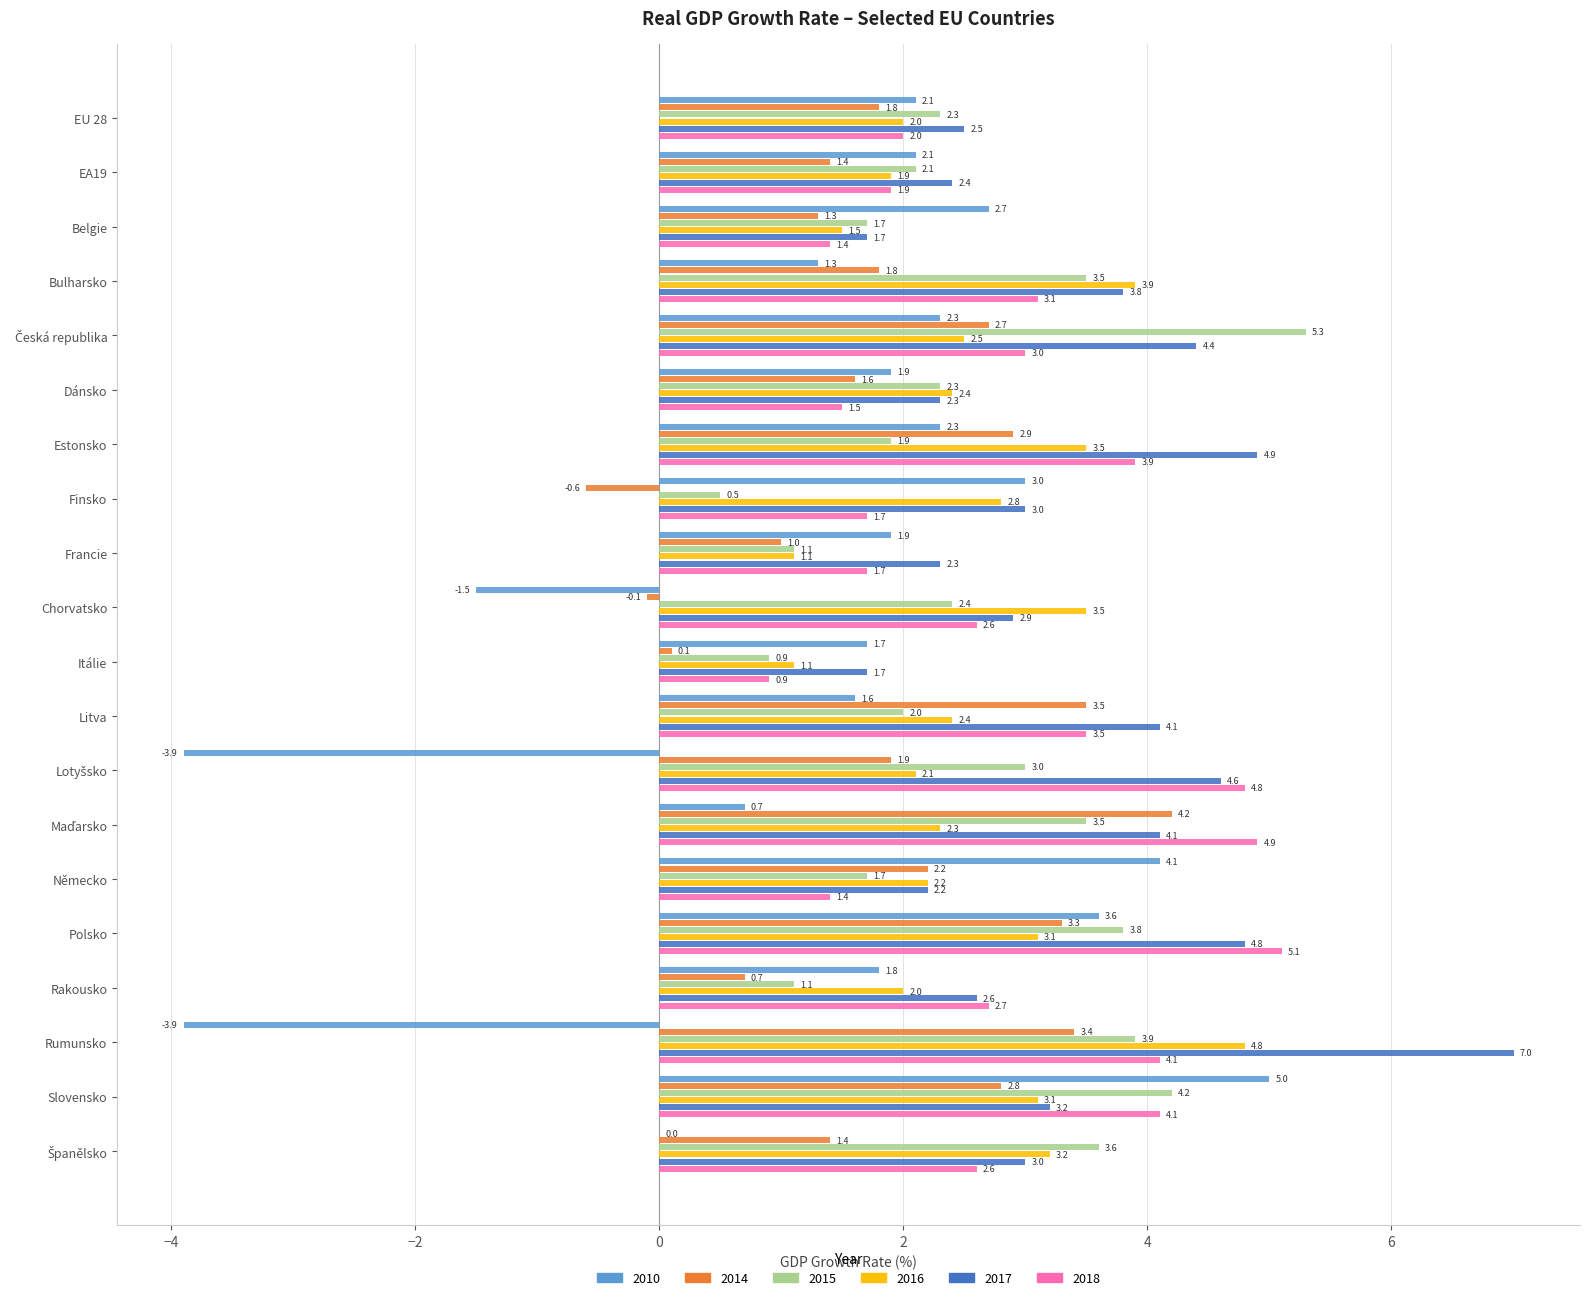

Where is 2014 nearest to the value 1?

Francie